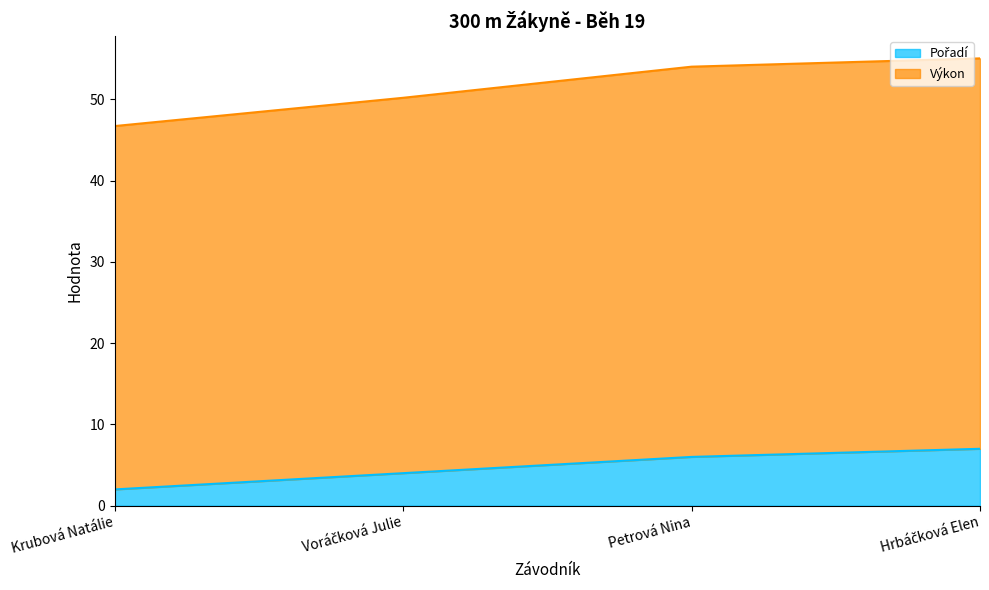

What is the difference between the maximum and minimum values in the Výkon series?

8.3